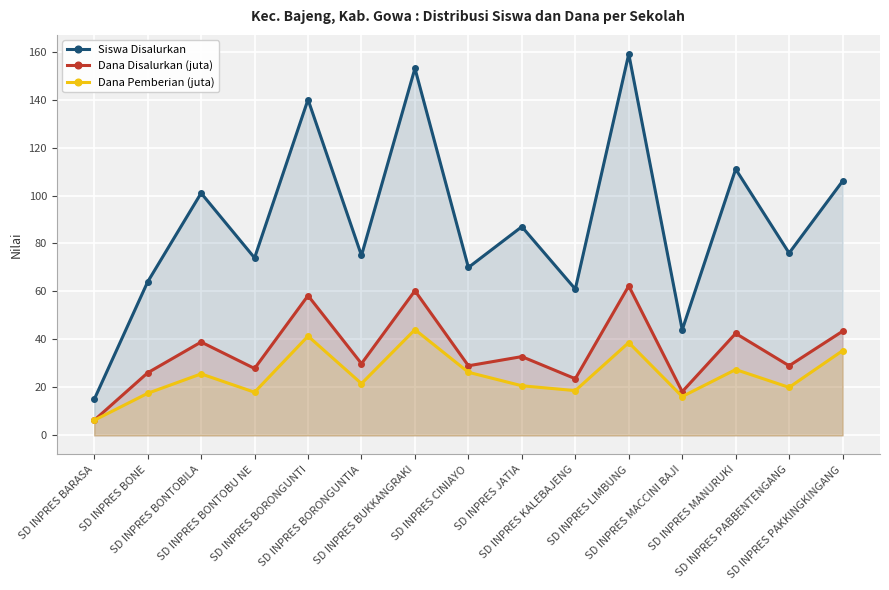

What is the label of the 13th point from the left?

SD INPRES MANURUKI